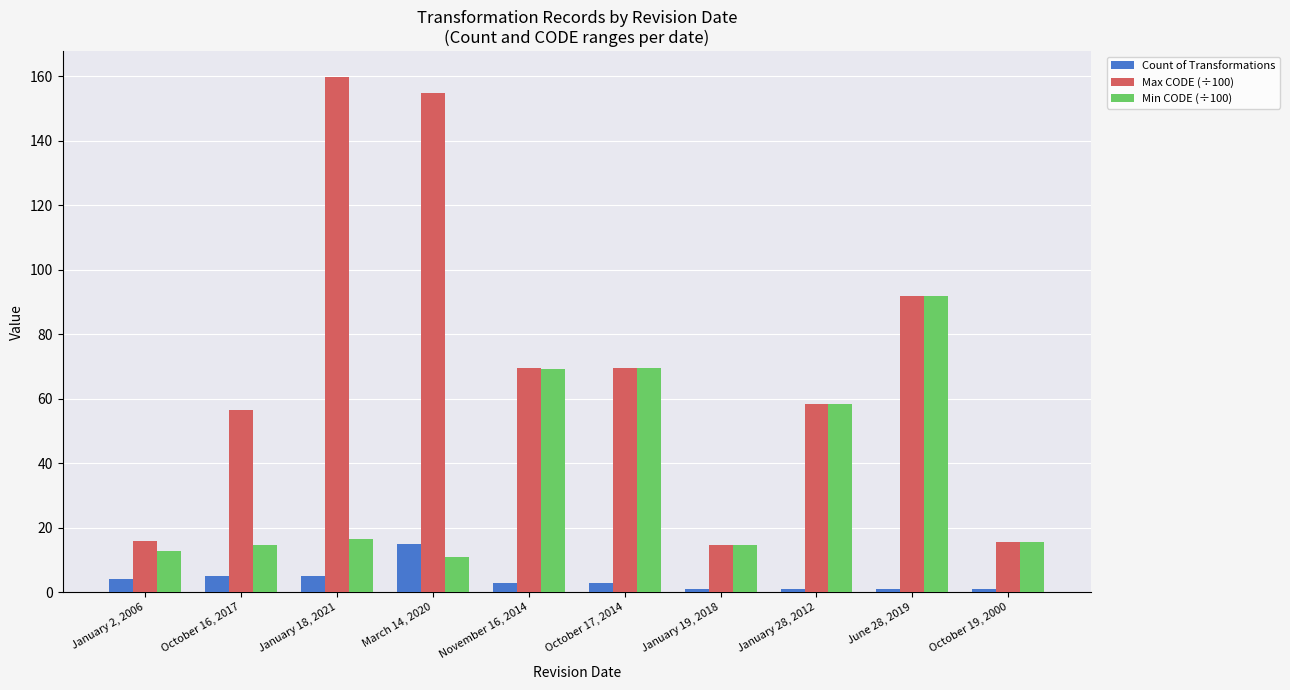

What is the value of the Min CODE (÷100) bar at the 10th from the left?

15.7